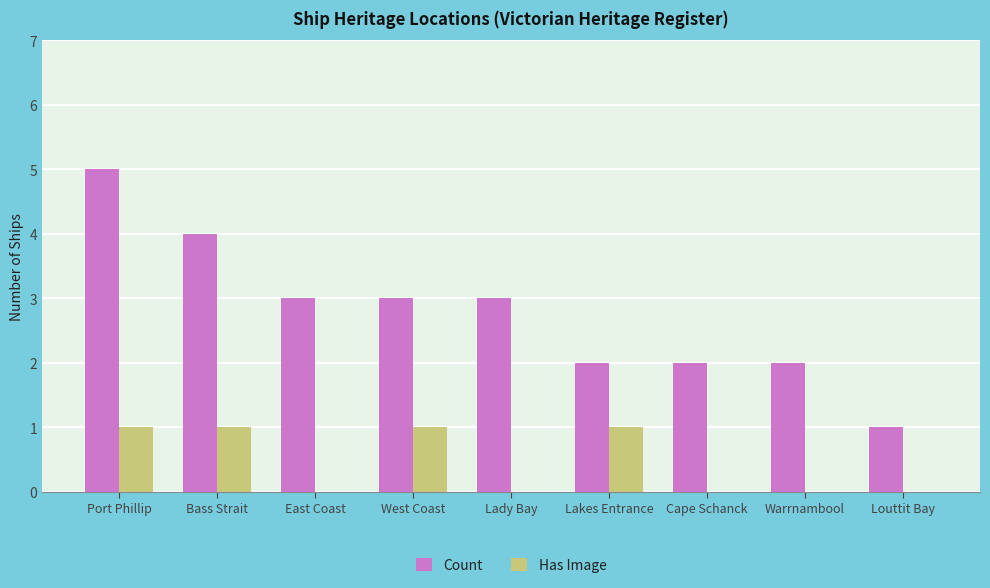

True or false: Count has a value of 2 at Cape Schanck.

True